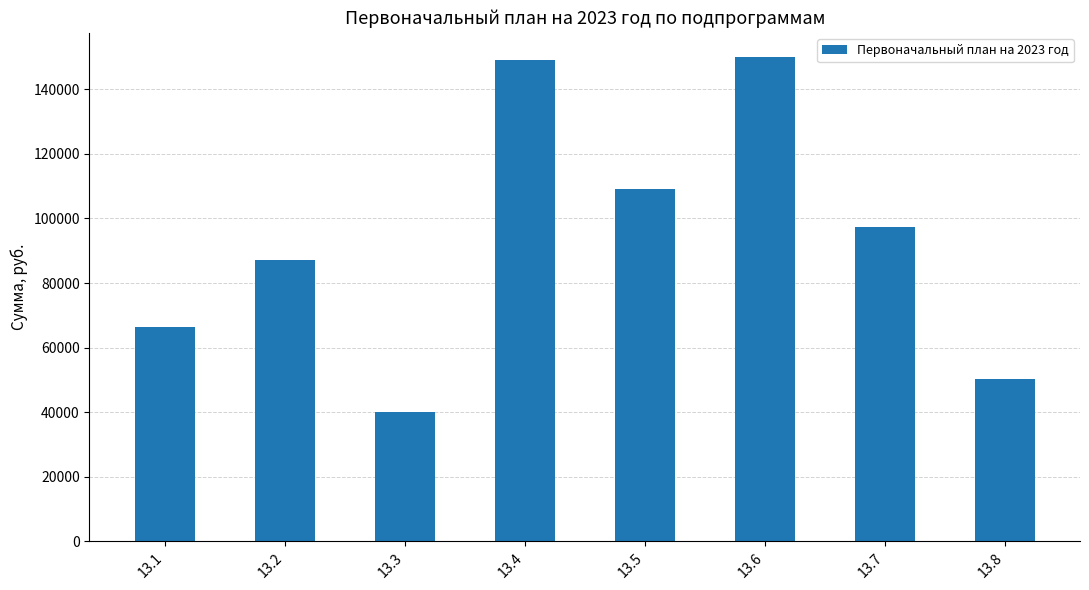

Is it true that the value at 13.2 is 140362?

False